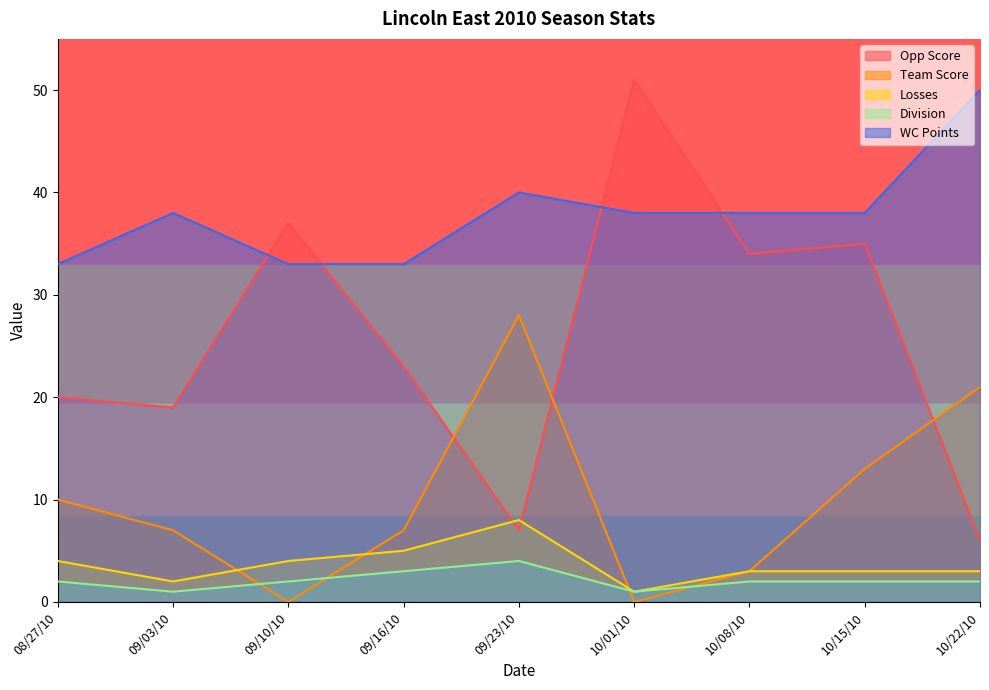

True or false: Losses and Division intersect in this chart.

False